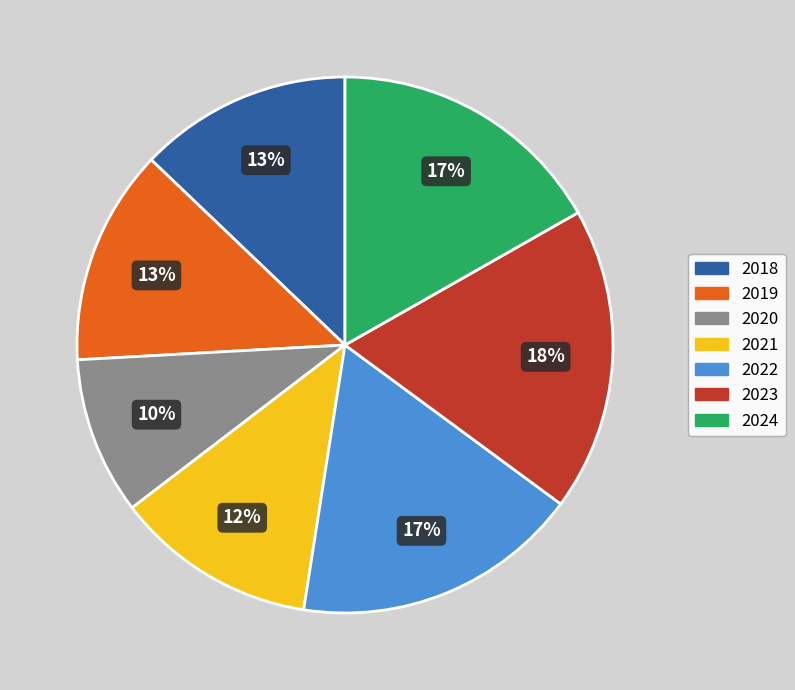

Is there any slice that represents more than half of the pie?

No